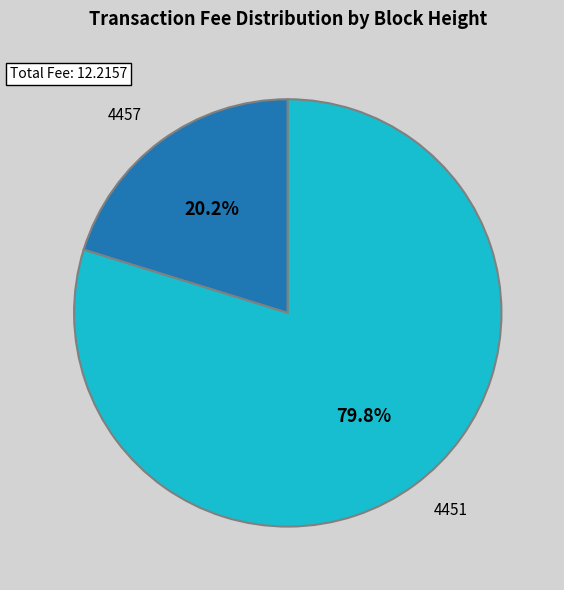

What percentage is the 4457 slice, to the nearest percent?

20%